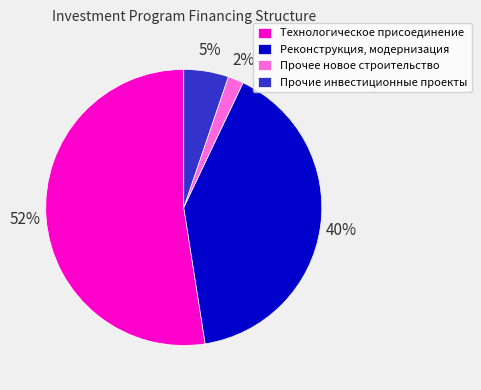

The Технологическое присоединение slice represents 63% of the pie. True or false?

False